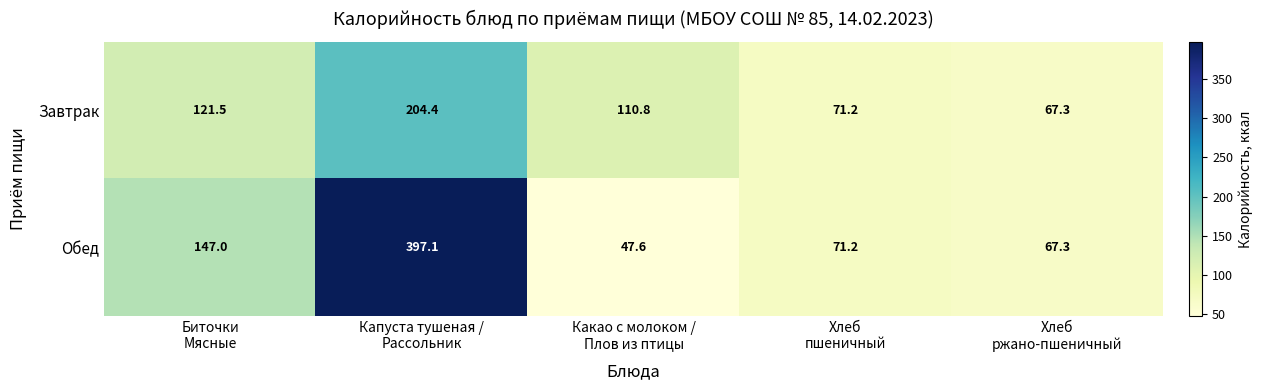

Reading left to right, extract all data points from this chart.

Завтрак: 121.5	204.4	110.8	71.2	67.3
Обед: 147.0	397.1	47.6	71.2	67.3